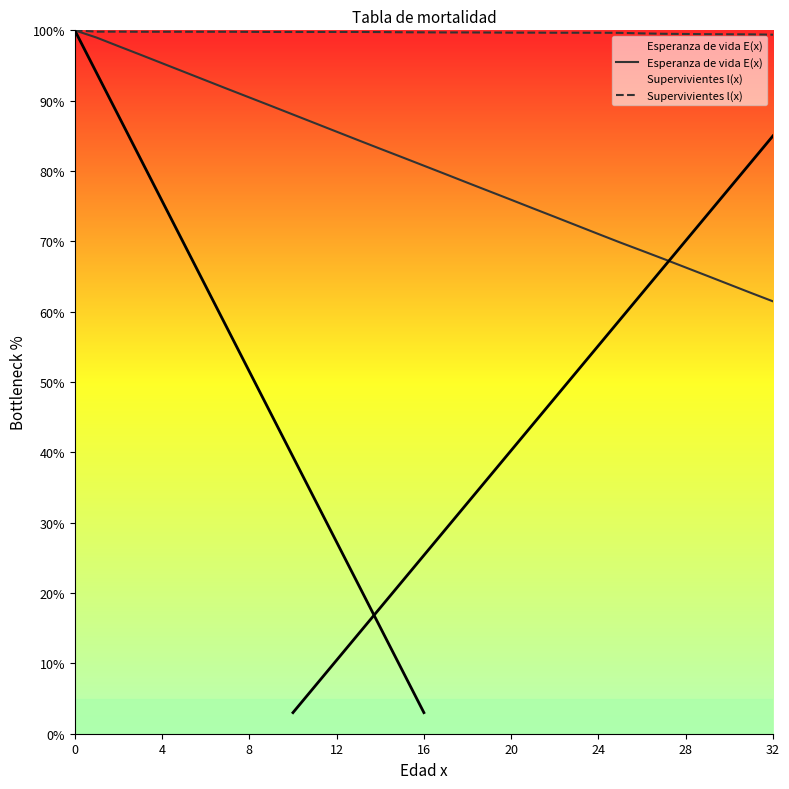

True or false: Supervivientes l(x) has a value of 20.8 at 22.

False